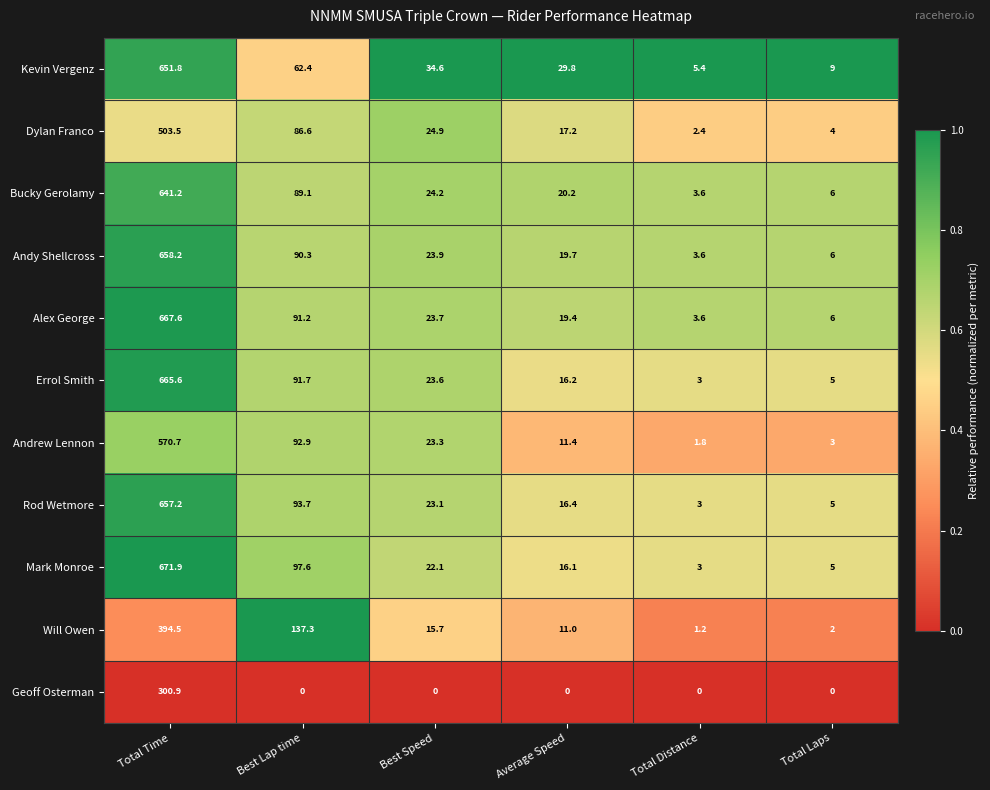

List the series in order of their peak value, lowest first.

Geoff Osterman, Will Owen, Dylan Franco, Andrew Lennon, Bucky Gerolamy, Kevin Vergenz, Rod Wetmore, Andy Shellcross, Errol Smith, Alex George, Mark Monroe